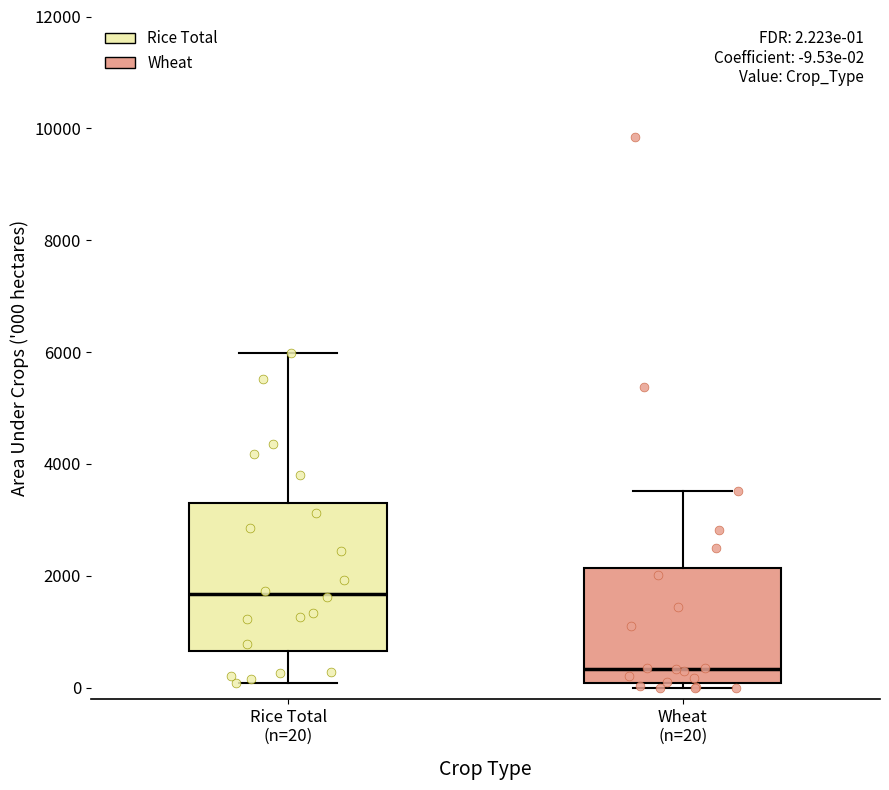

Which box's median line is the highest?

Rice Total (n=20)